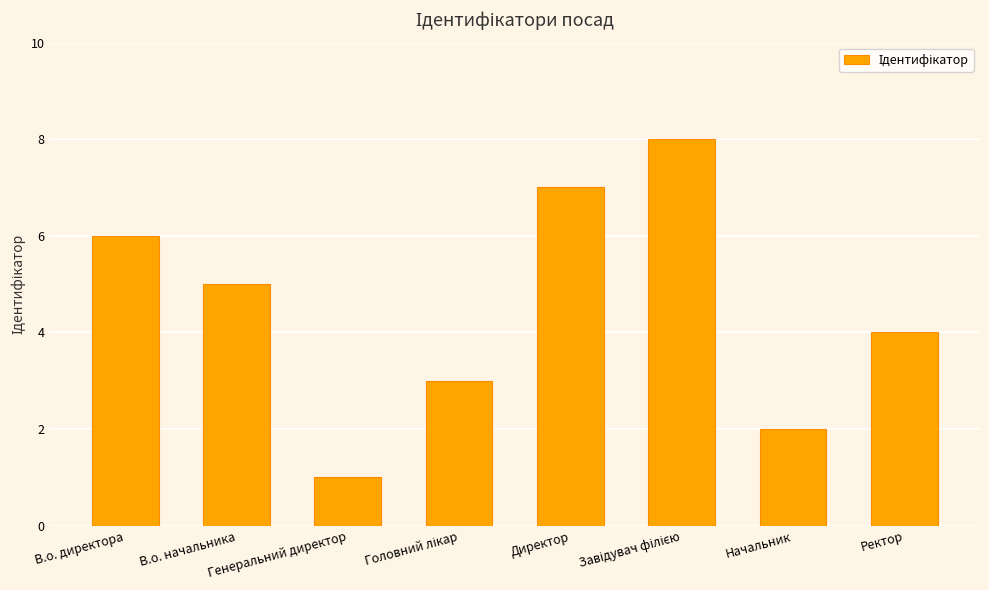

What is the maximum value shown in the chart?

8